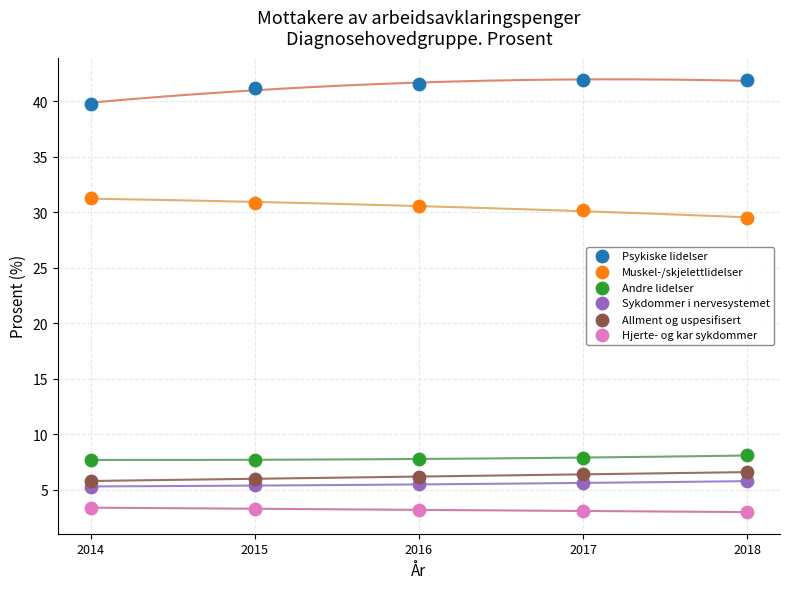

Which series contains the lowest Y value?

Hjerte- og kar sykdommer